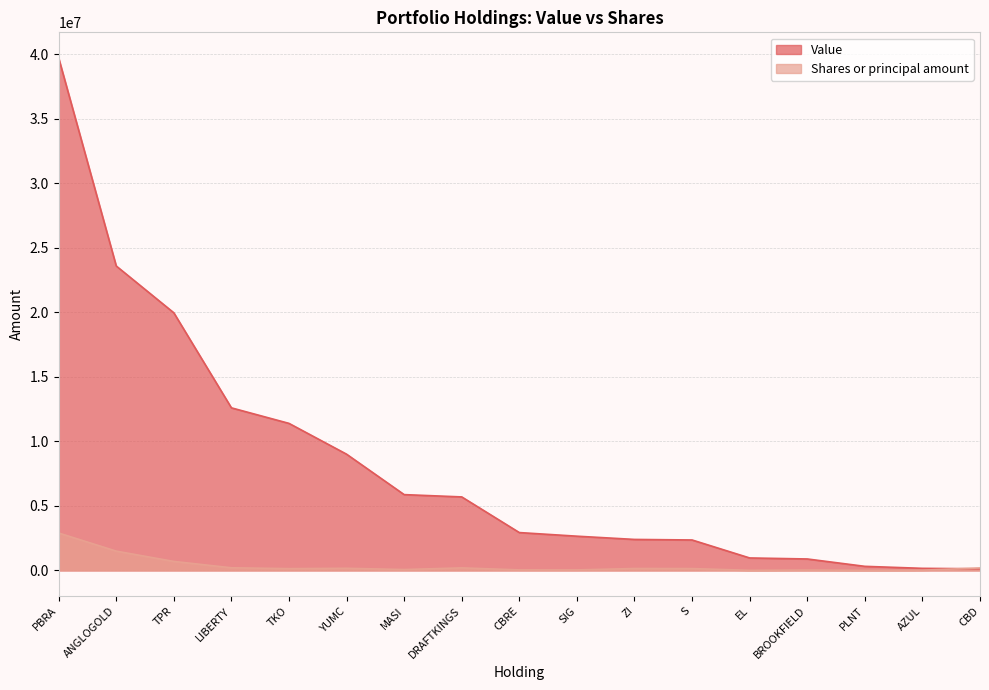

What is the label of the 11th point from the right?

MASI